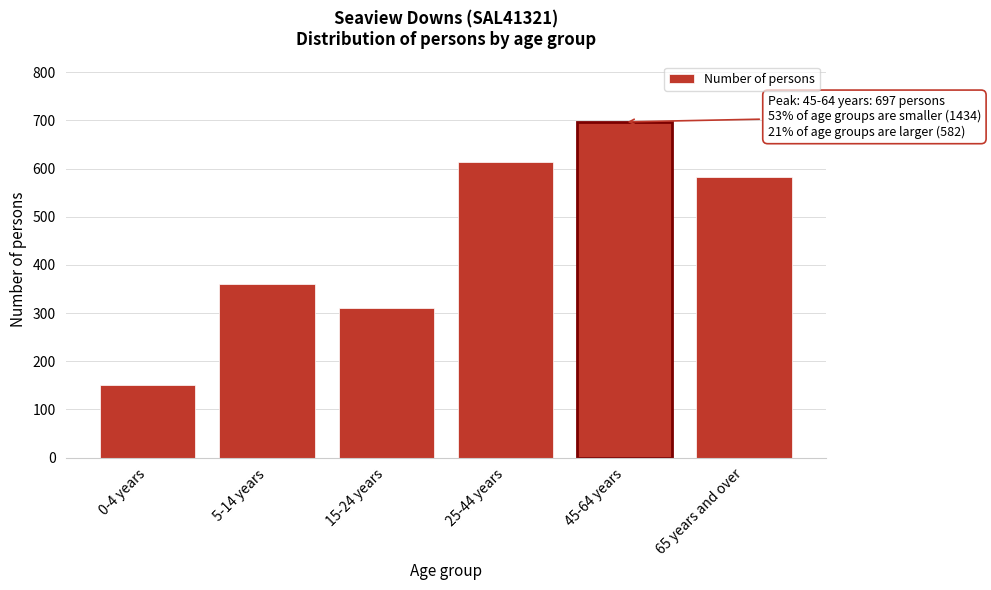

Reading left to right, what are all the values shown in this chart?

150	360	310	614	697	582